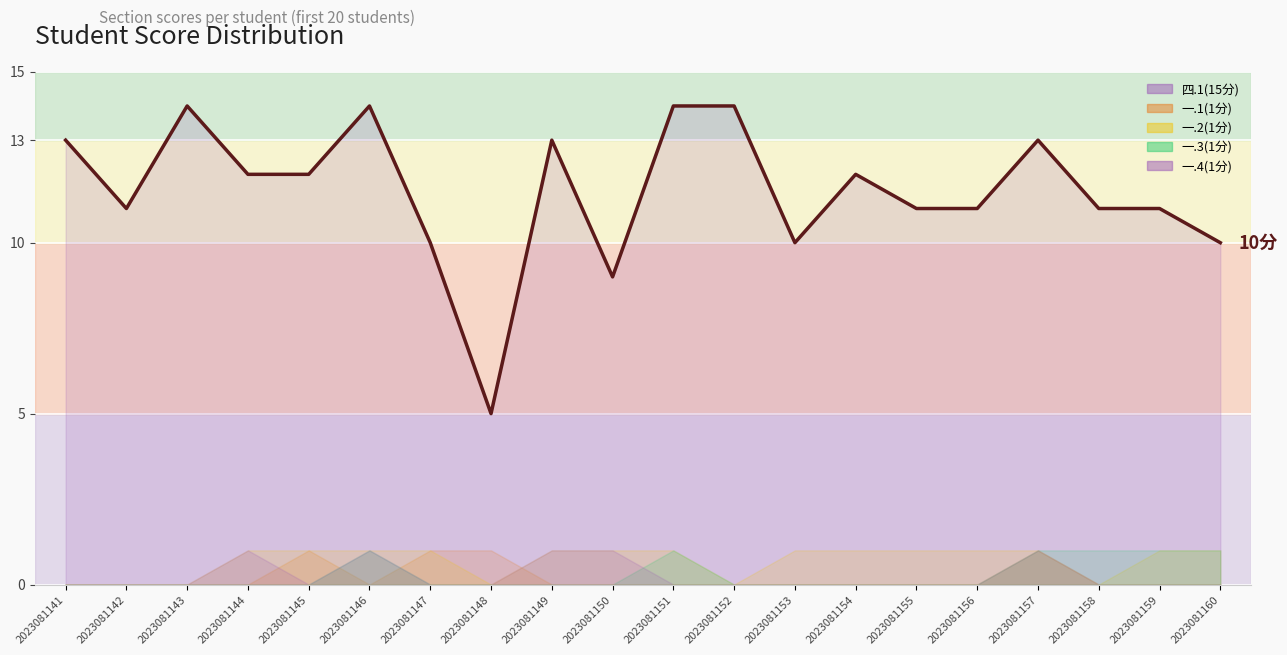

Count the values in the range 11 to 13.

11